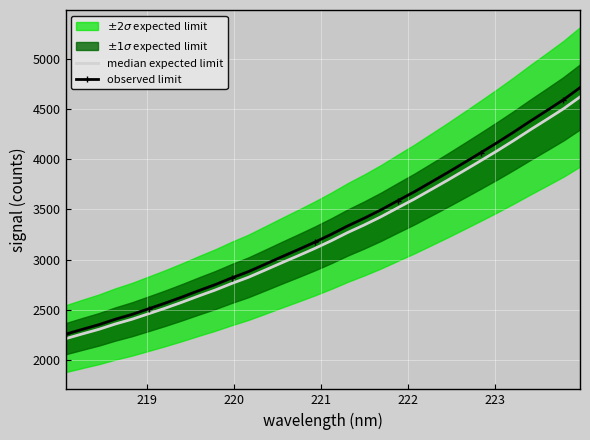

The observed limit series shows 3892.1 at 219. True or false?

False